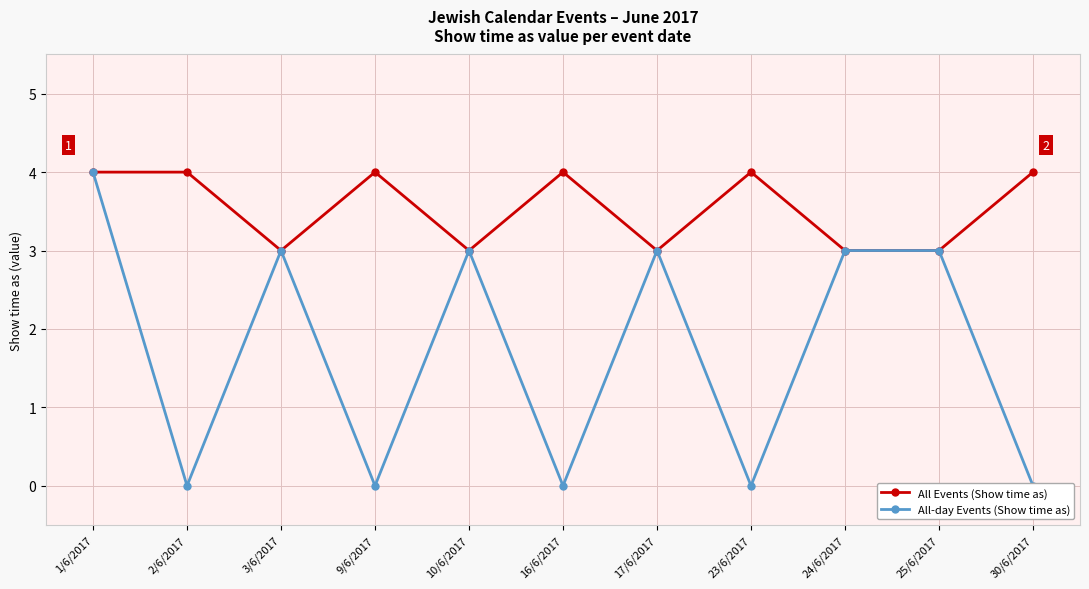

True or false: All-day Events (Show time as) and All Events (Show time as) cross at least once.

False